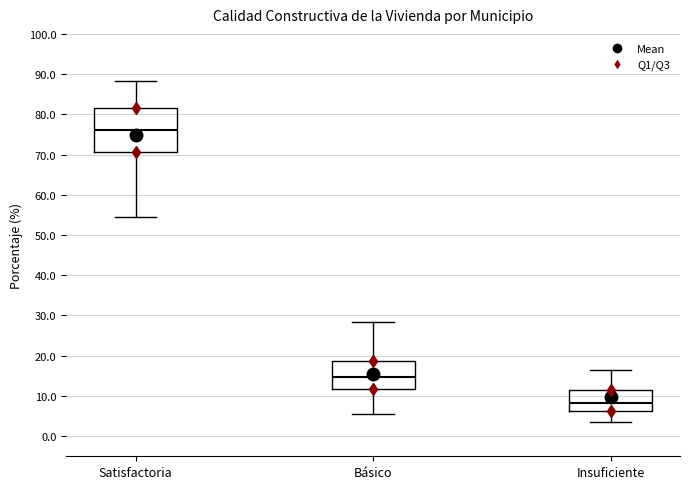

Where does the median line of the box for Básico sit on the y-axis? The values are not printed on the chart, so give them approximately, as read against the axis.

15